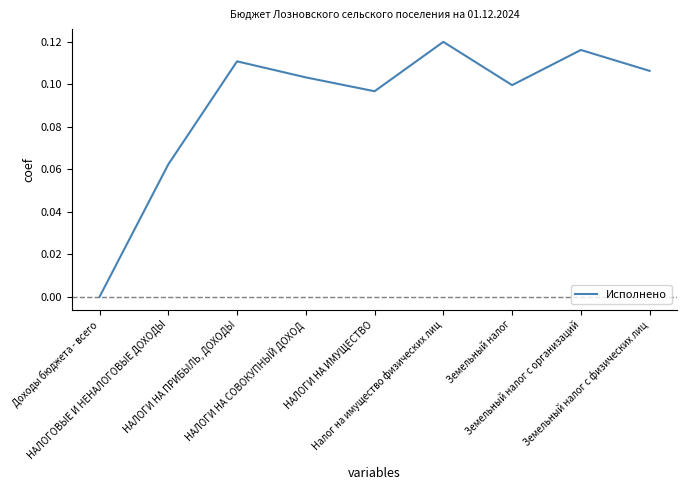

How many lines are shown in the chart?

1